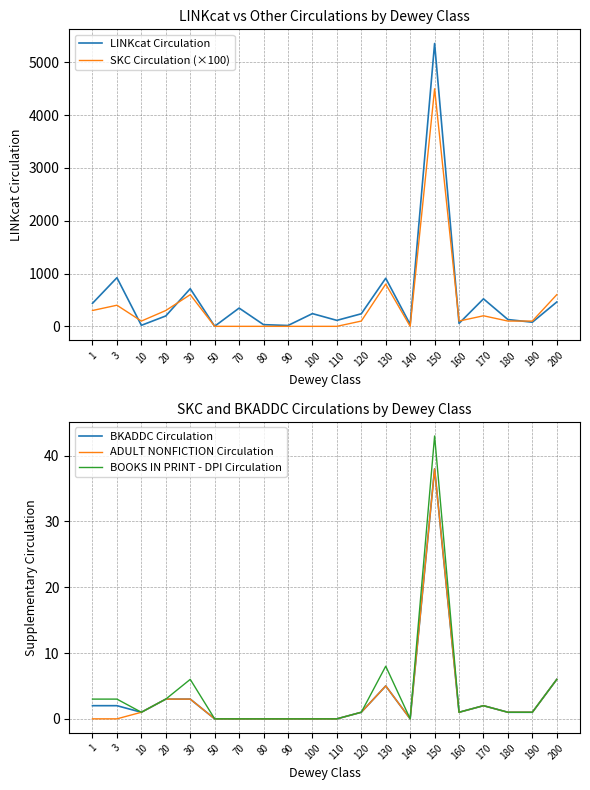

Which has a higher value, 150 or 120?

150